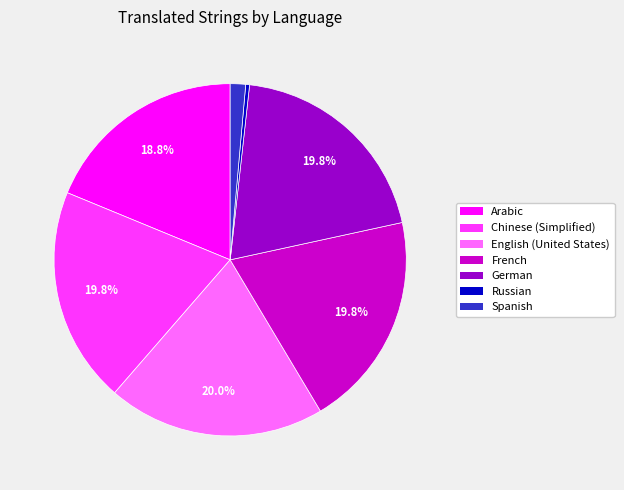

Is French the majority of the pie?

No